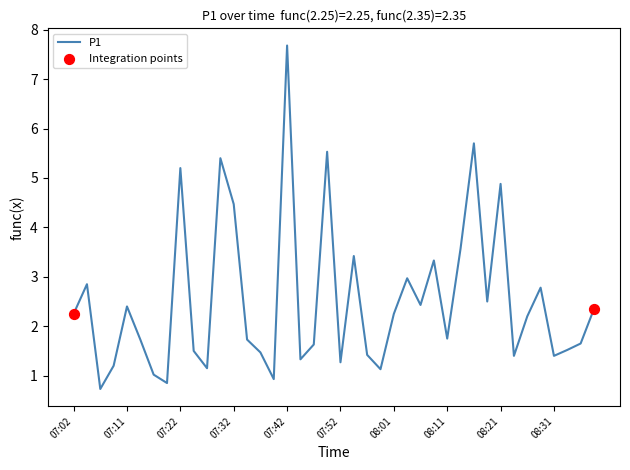

What is the maximum value shown in the chart?

7.7